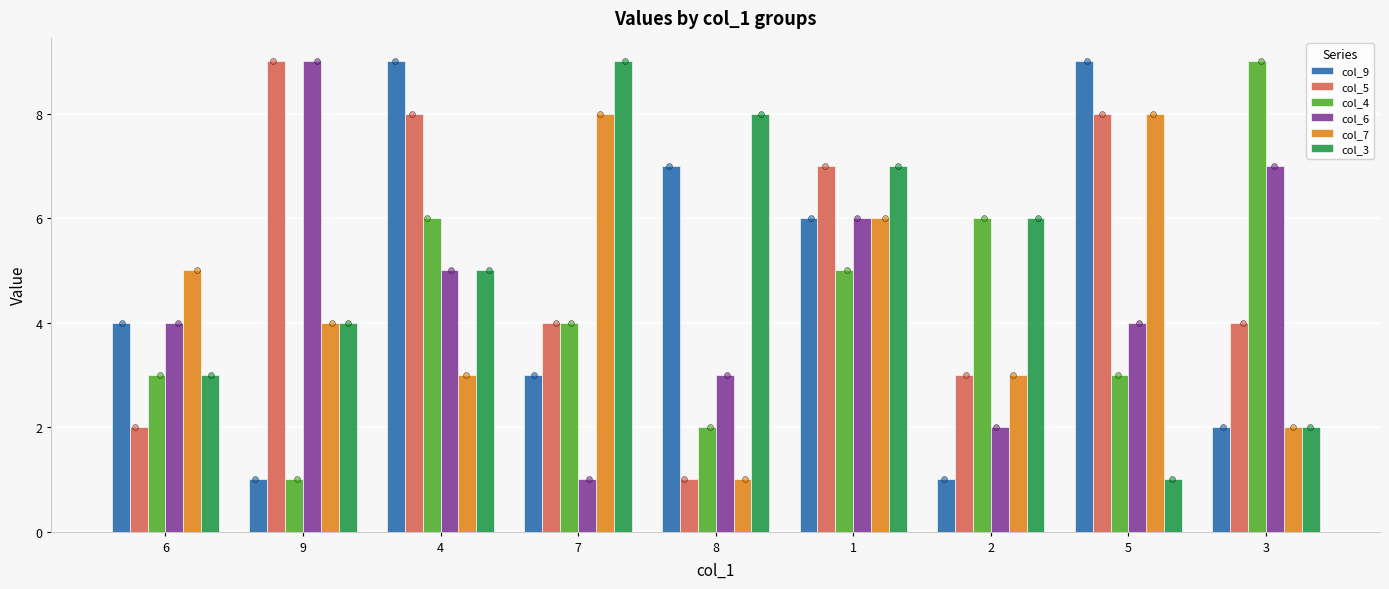

What are all the series names shown in the legend?

col_9, col_5, col_4, col_6, col_7, col_3